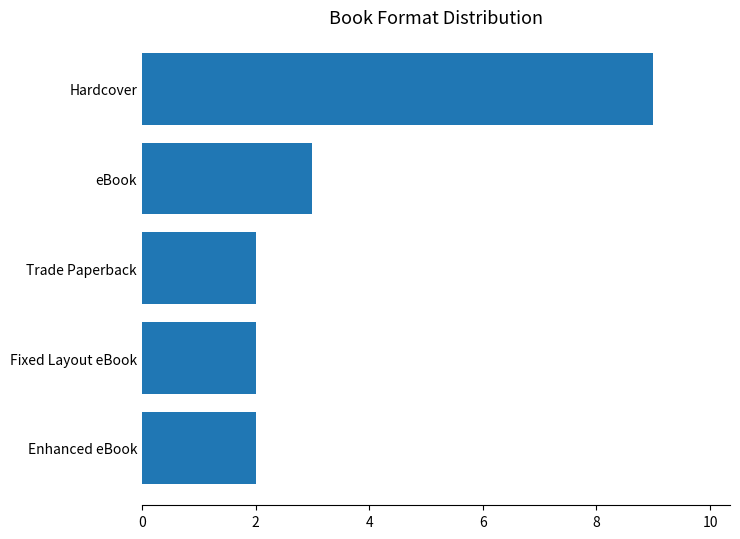

Count the number of data series in this chart.

1